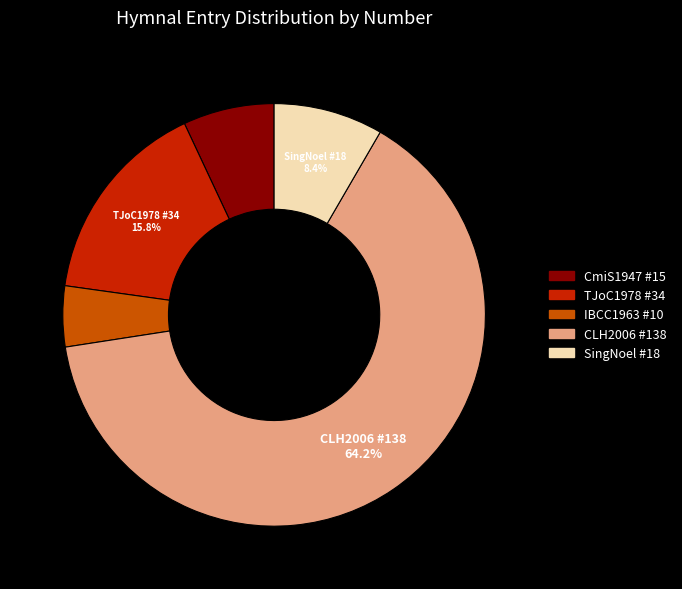

Is there a majority slice in this chart?

Yes